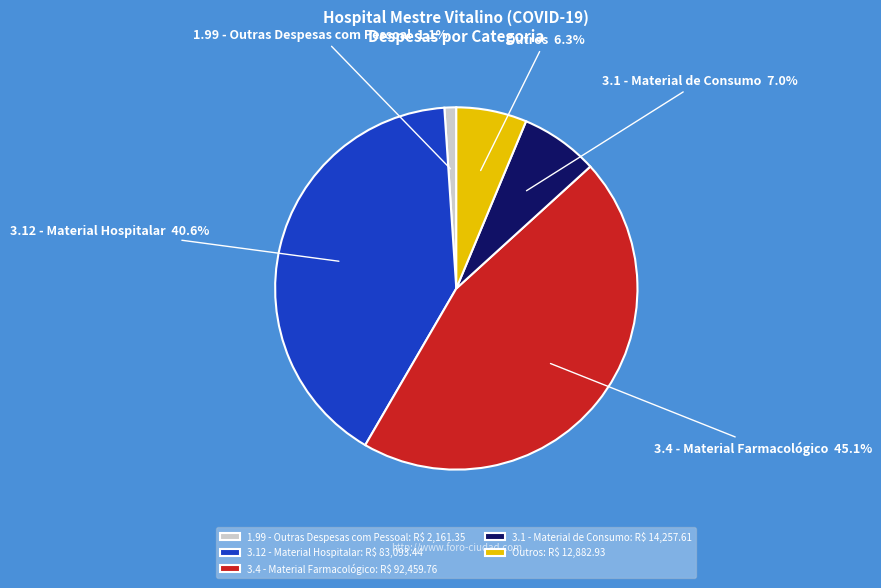

Which has a higher value, 1.99 - Outras Despesas com Pessoal or 3.4 - Material Farmacológico?

3.4 - Material Farmacológico